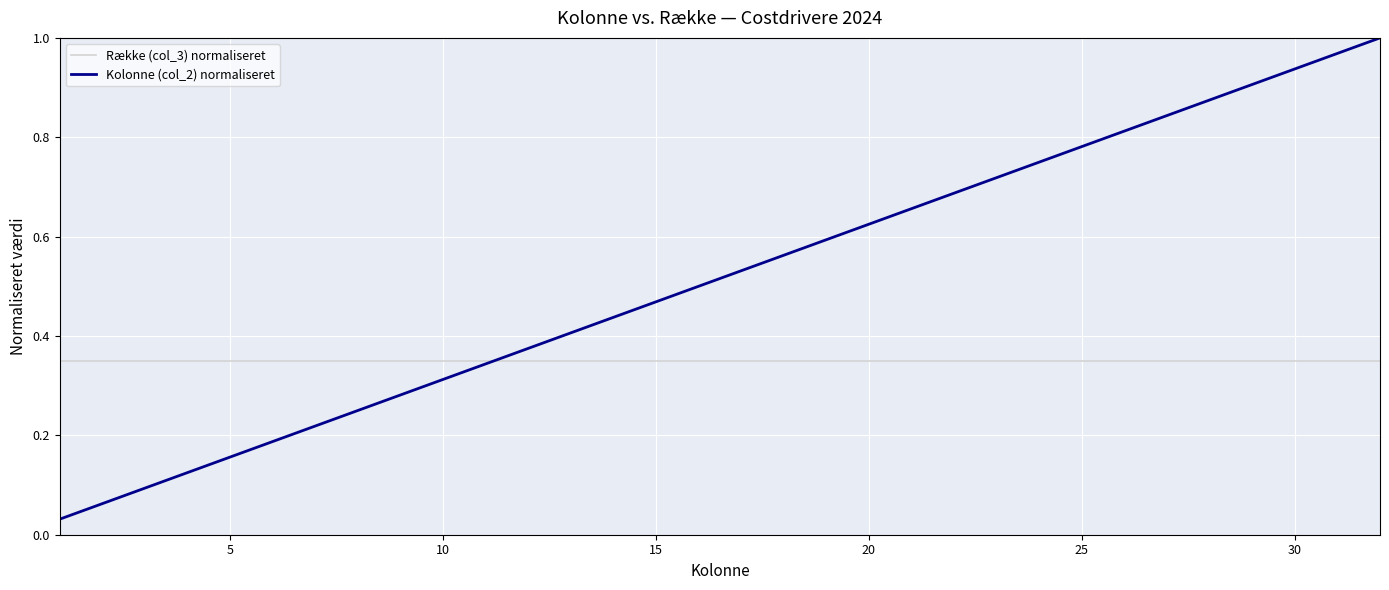

Rank the series by their maximum value, from lowest to highest.

Række (col_3) normaliseret, Kolonne (col_2) normaliseret